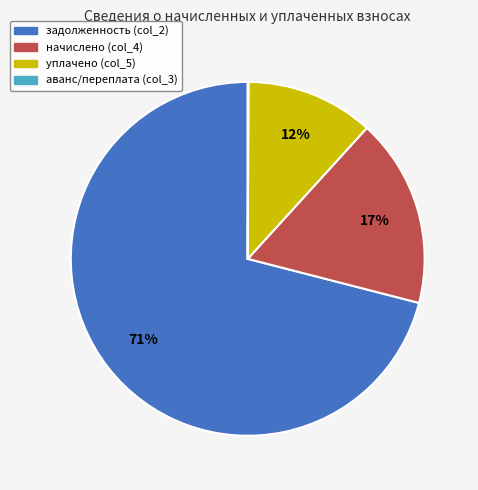

Does any single category account for the majority?

Yes